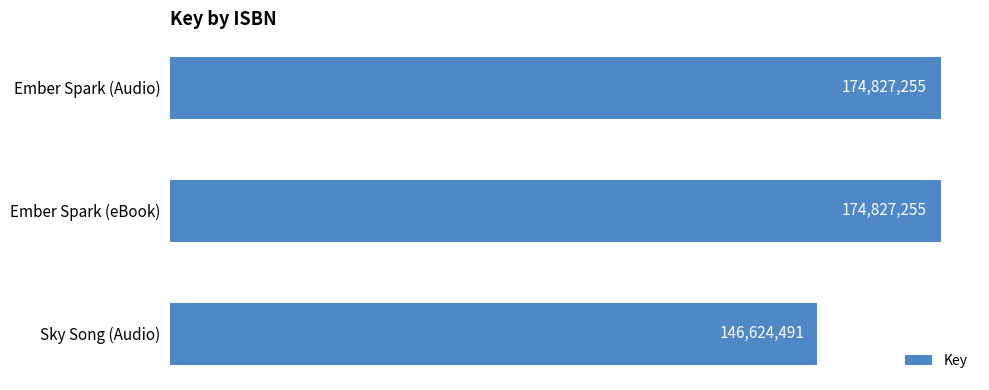

Count the values in the range 146624491 to 174827255.

3